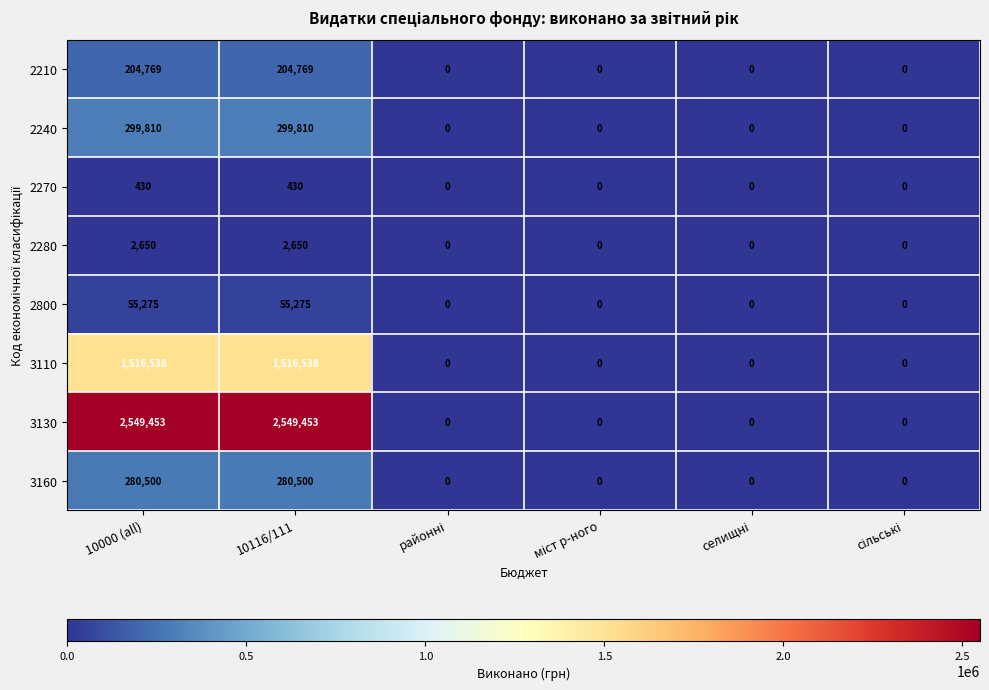

Count the number of categories in the chart.

6